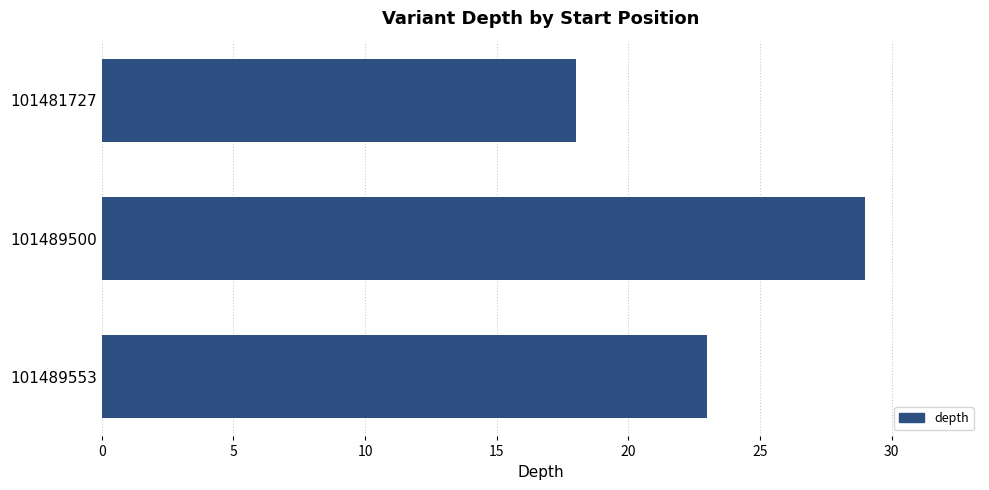

What is the sum of all values?

70